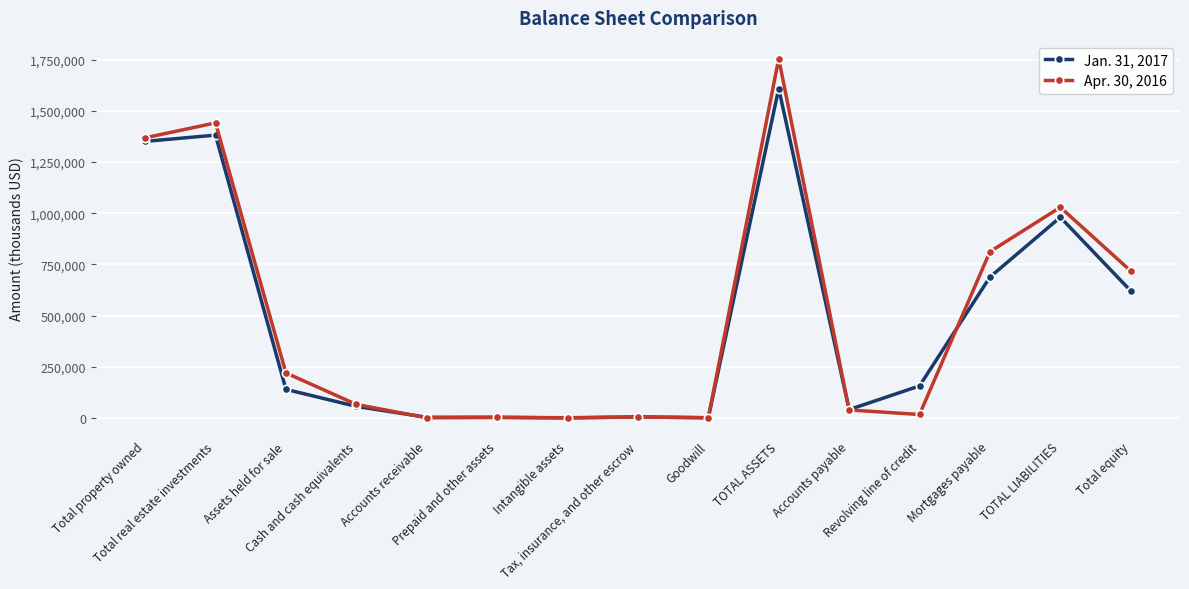

List the series in order of their peak value, lowest first.

Jan. 31, 2017, Apr. 30, 2016